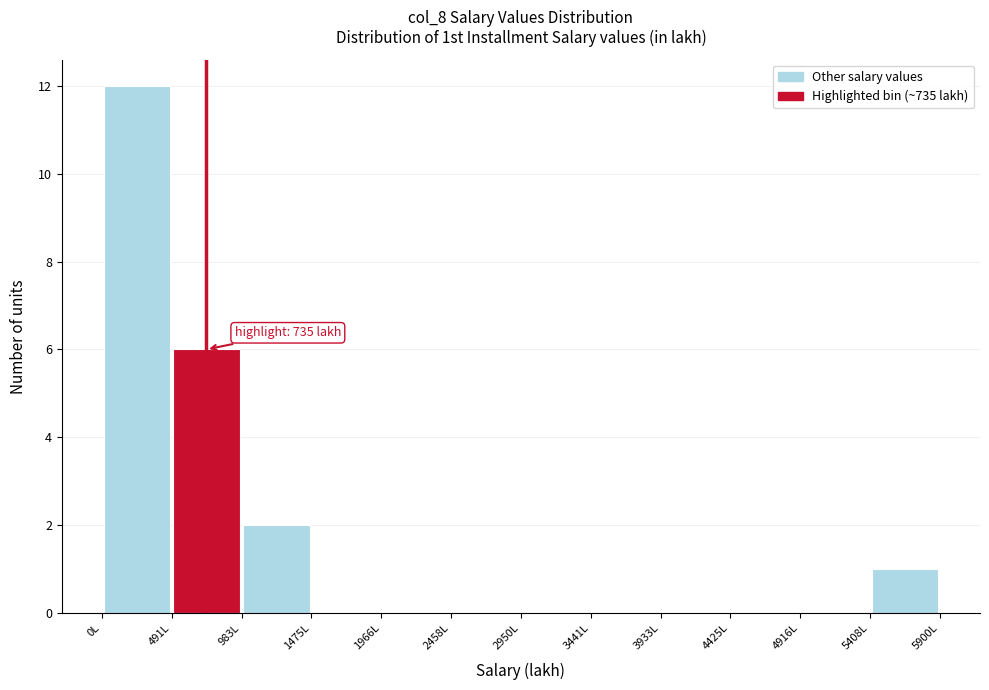

Which range on the x-axis has the tallest bar?

0 to 500